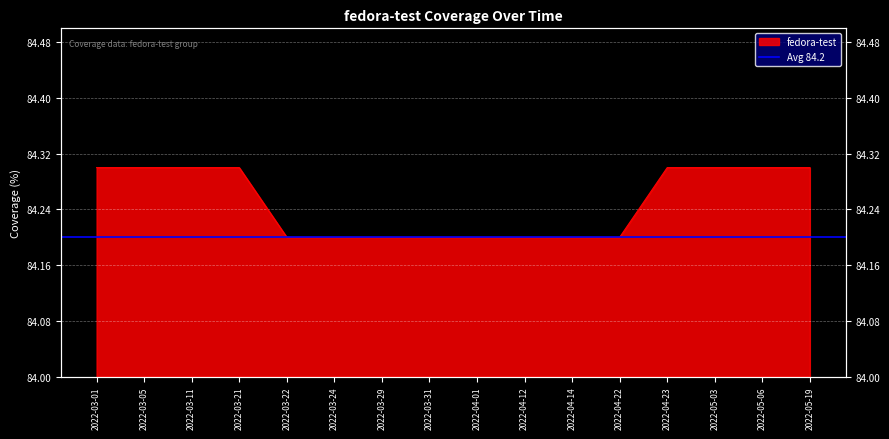

Rank the categories by value from lowest to highest.

2022-03-22, 2022-03-24, 2022-03-29, 2022-03-31, 2022-04-01, 2022-04-12, 2022-04-14, 2022-04-22, 2022-03-01, 2022-03-05, 2022-03-11, 2022-03-21, 2022-04-23, 2022-05-03, 2022-05-06, 2022-05-19